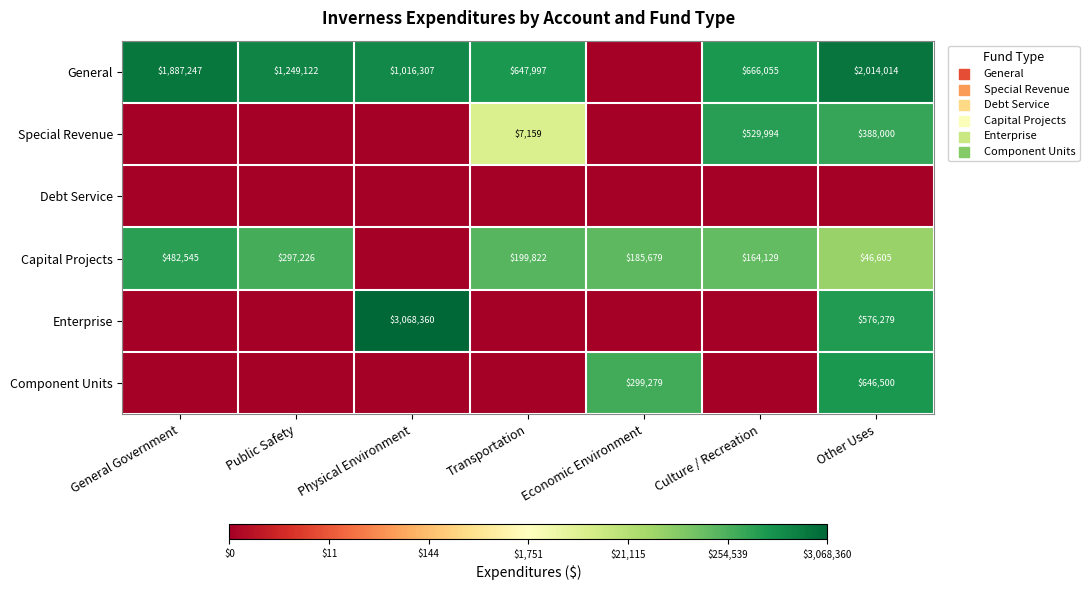

The value of General at Transportation is 647997. True or false?

True